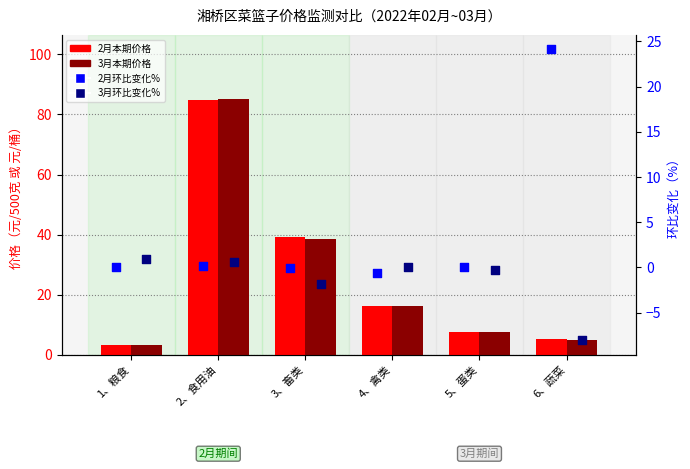

Is the value of 3月环比变化% at 5、蛋类 greater than the value of 3月本期价格 at 4、禽类?

No